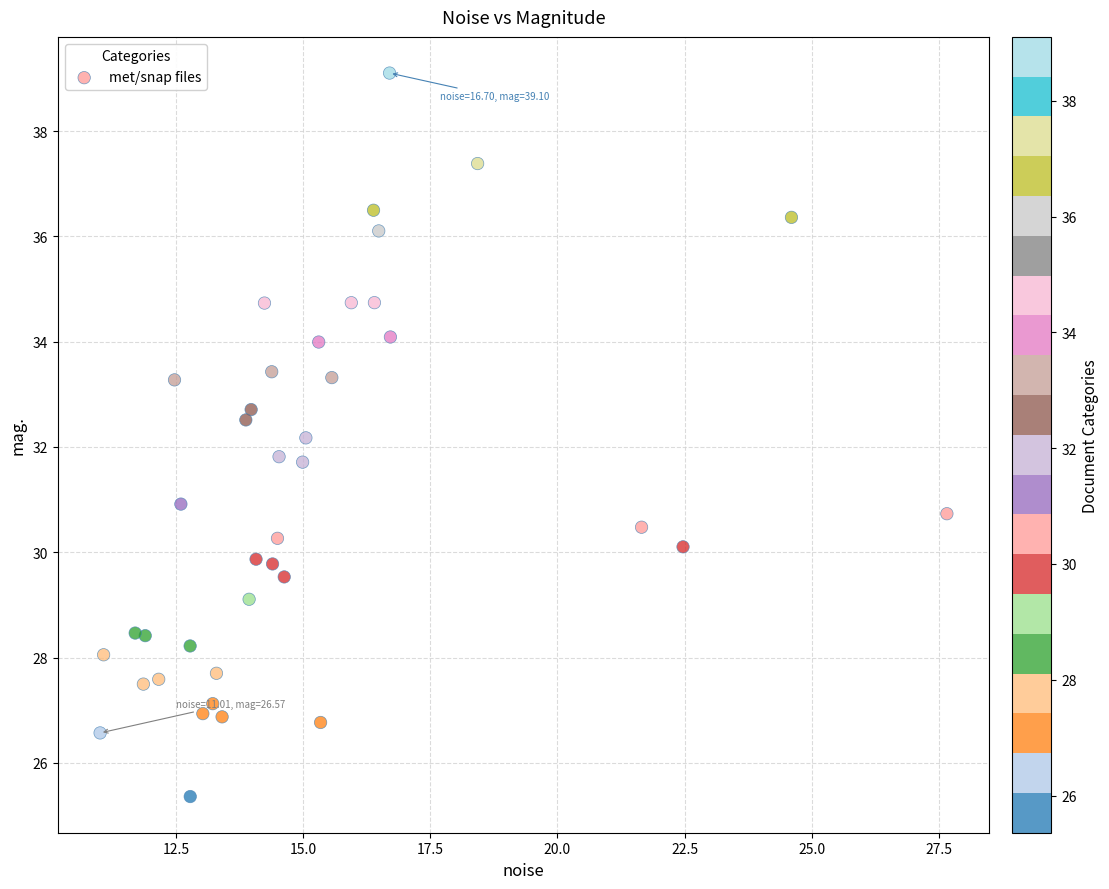

What is the range of Y values (max minus min)?

13.7